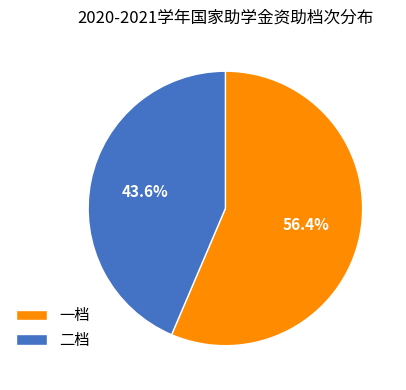

Which category accounts for the majority?

一档